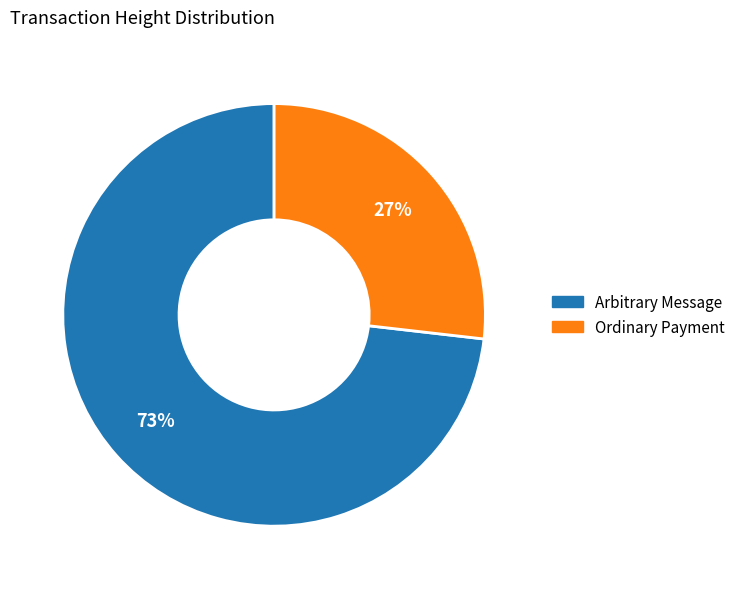

To the nearest percent, what is the average slice percentage?

50%